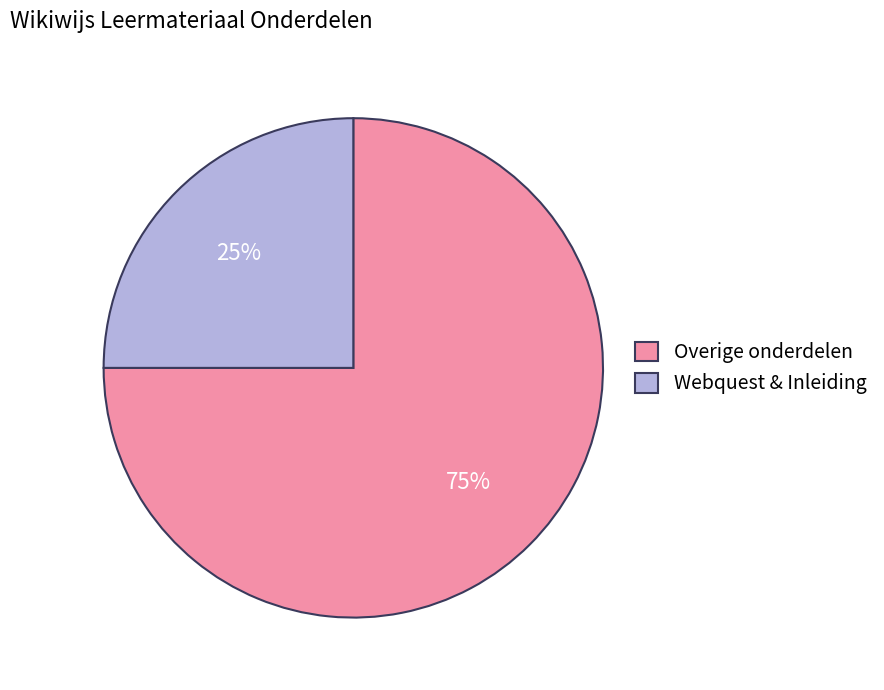

Does any single category account for the majority?

Yes